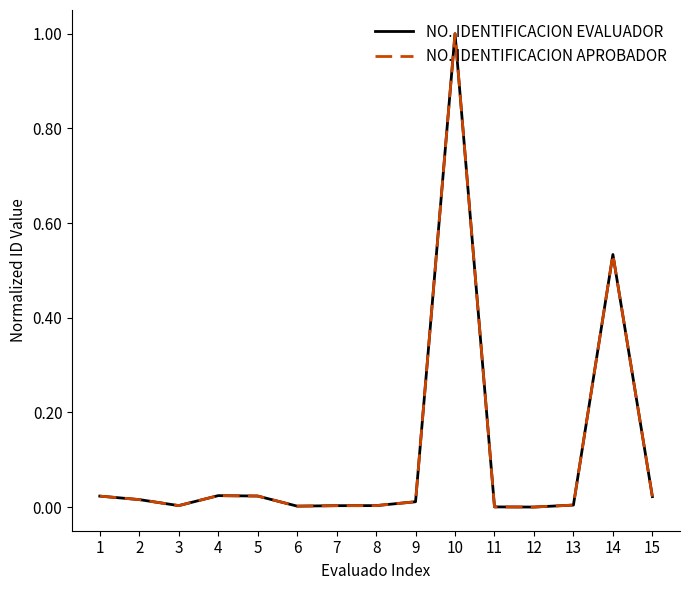

Does the chart have visible grid lines?

No